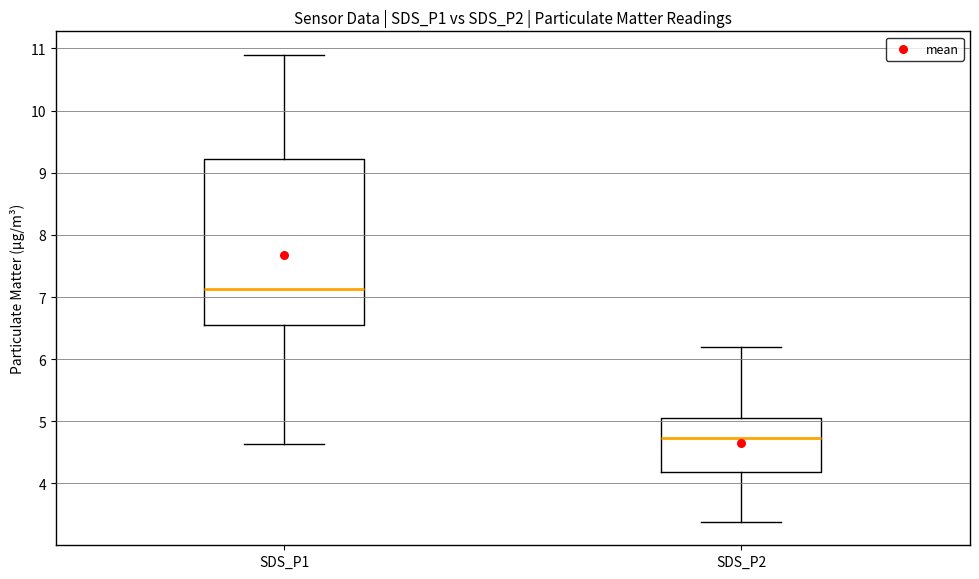

Where does the upper whisker of the box for SDS_P2 end on the y-axis? The values are not printed on the chart, so give them approximately, as read against the axis.

6.2